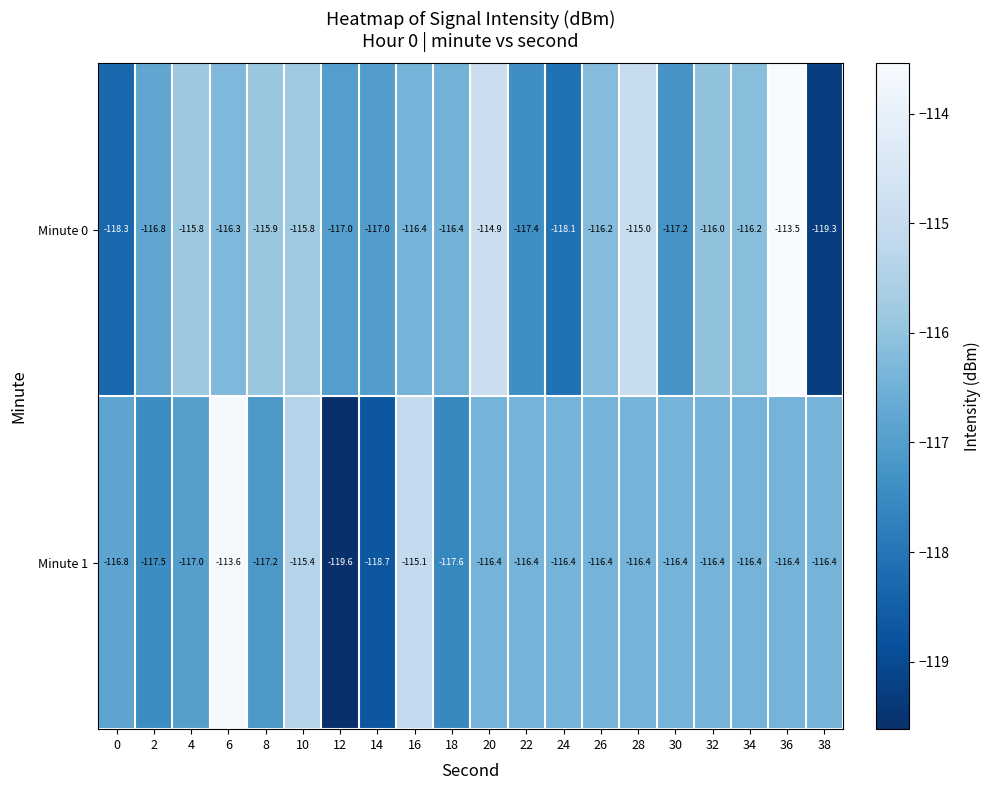

What is the difference between the Minute 0 values at 6 and 32?

0.3